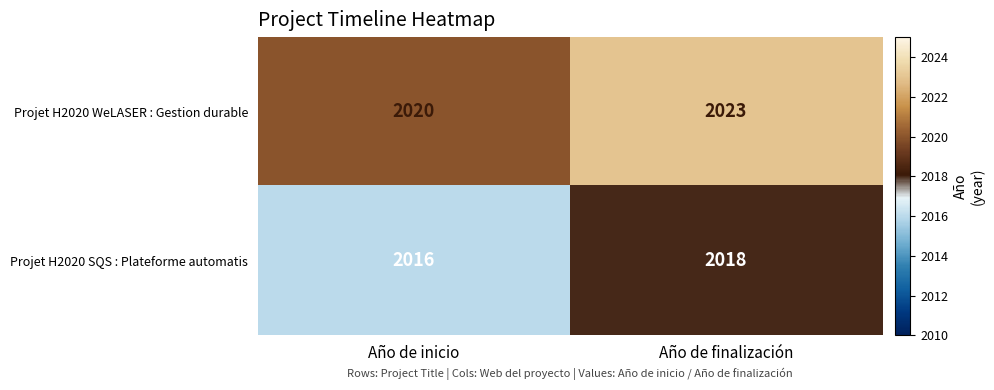

What is the sum of all Projet H2020 WeLASER : Gestion durable values?

4043